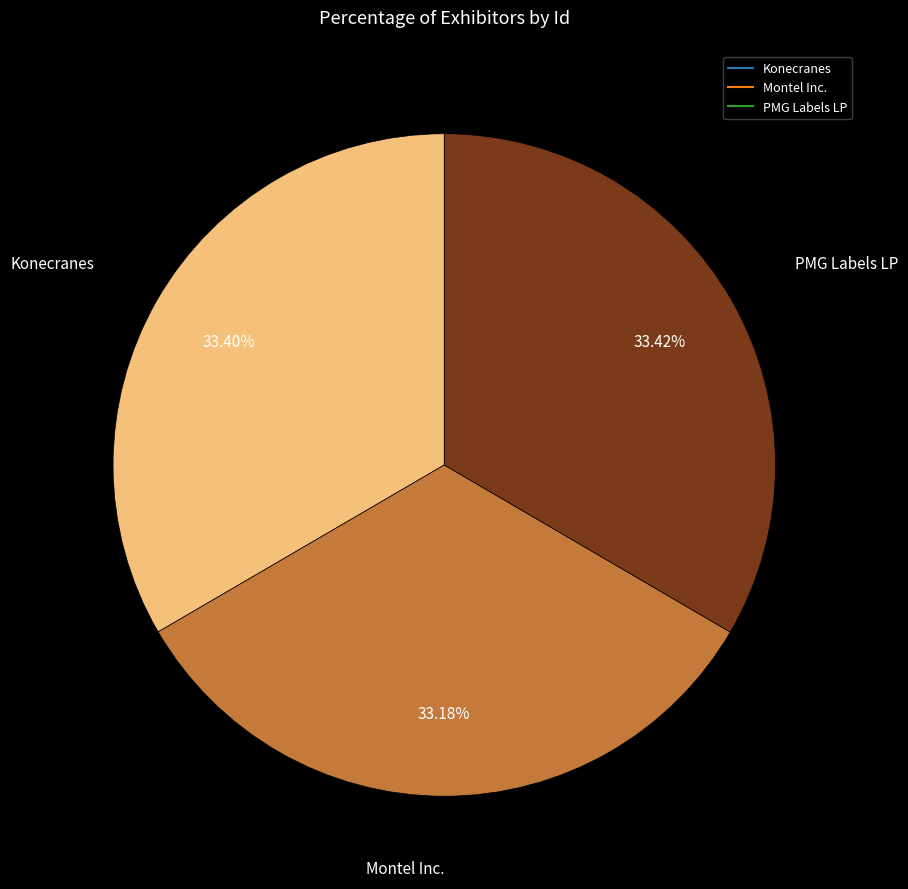

What percentage do PMG Labels LP and Konecranes together represent?

66.8%